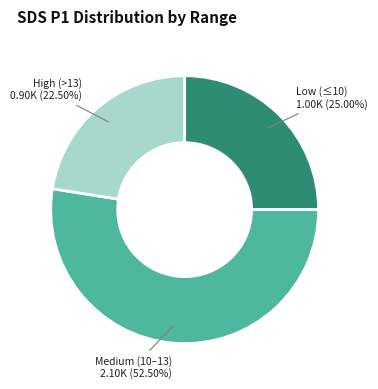

Is there any slice that represents more than half of the pie?

Yes